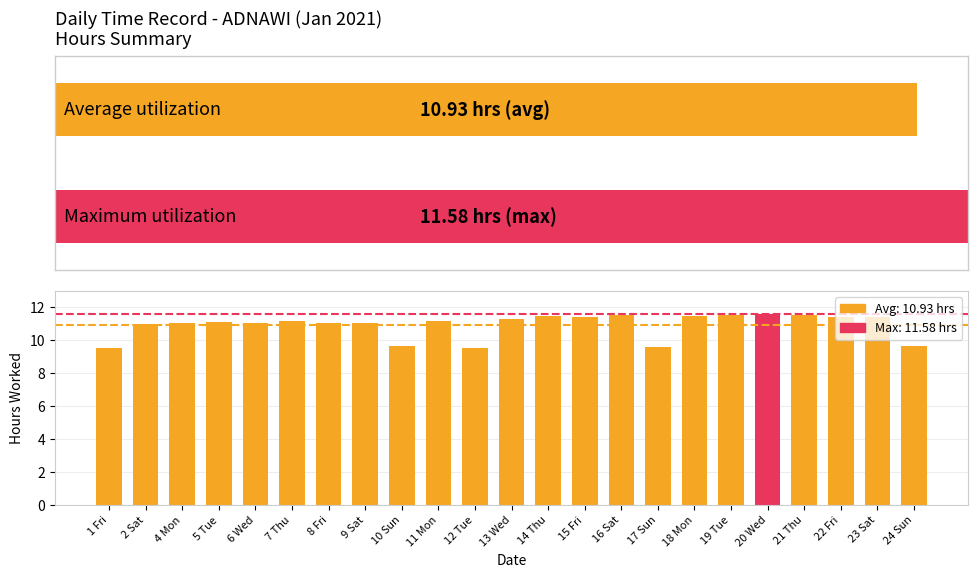

What is the average value?

10.9